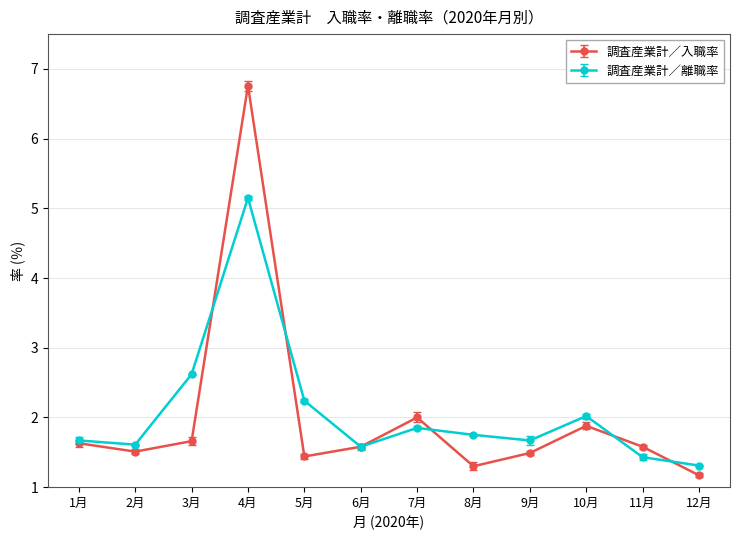

Is it true that 調査産業計／離職率 equals 1.9 at 7月?

True